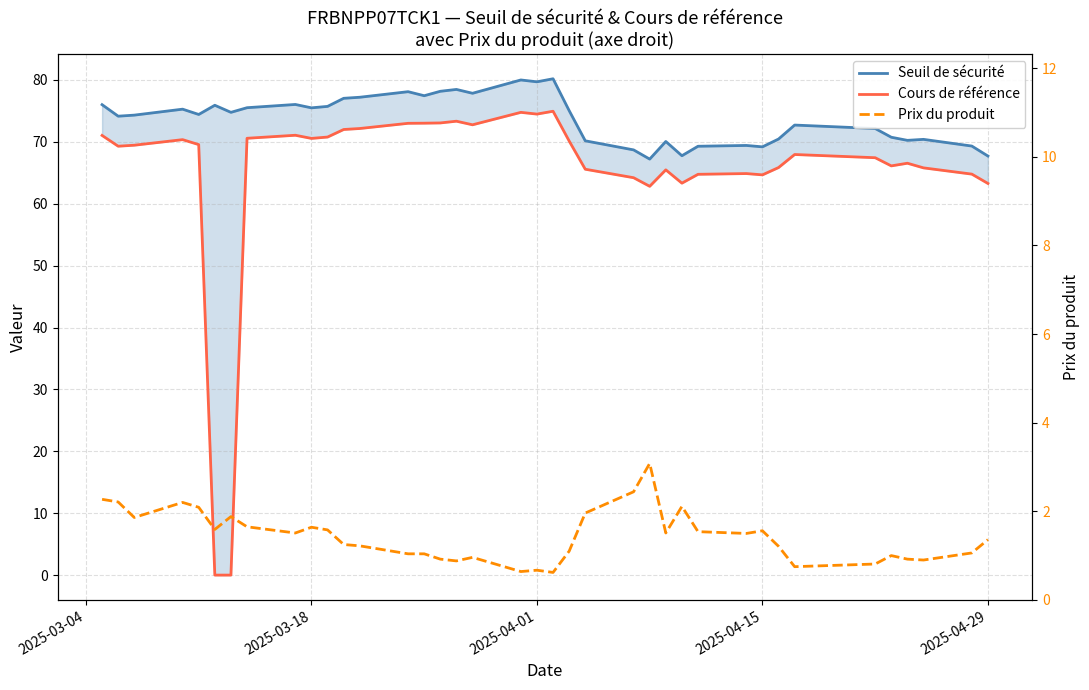

How many data points in Cours de référence are less than 69?

18